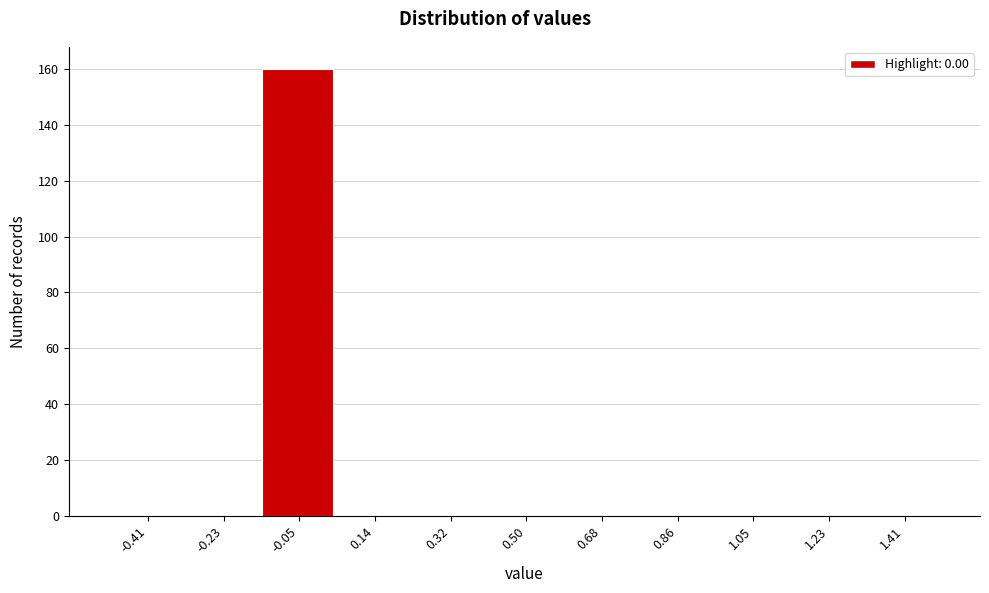

What is the height of the bar covering -0.14 to 0.04 on the x-axis? Neither the bar edges nor the heights are printed on the chart, so give them approximately, as read against the axes.

160